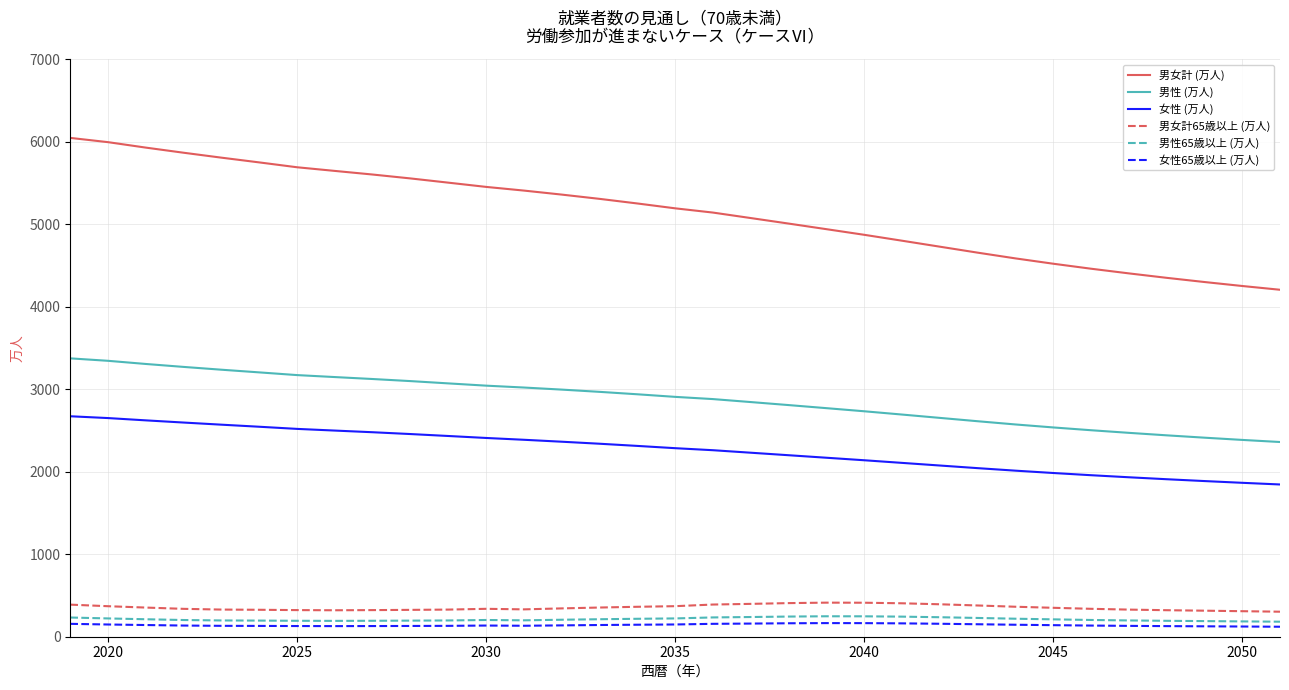

Which series has the largest range (max minus min)?

男女計 (万人)